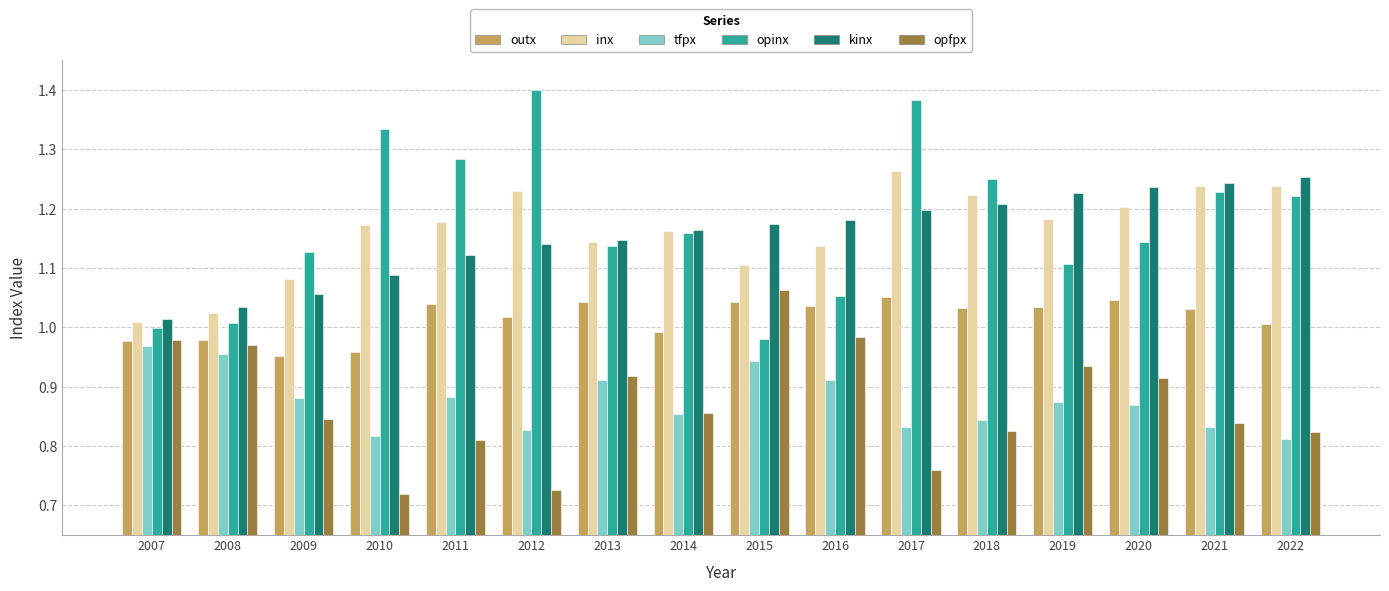

Which label corresponds to the largest value in the chart?

2012